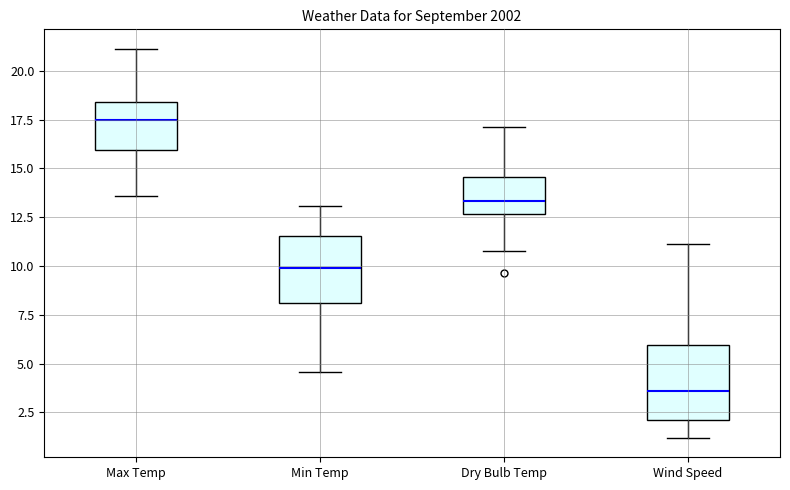

Reading left to right, read every box against the y-axis: the position of its median line, the range the box covers, and the ends of its whiskers. The values are not printed on the chart, so give them approximately, as read against the axis.

Max Temp: median 17.5, box 16.0 to 18.5, whiskers 13.5 to 21.0
Min Temp: median 10.0, box 8.0 to 11.5, whiskers 4.5 to 13.0
Dry Bulb Temp: median 13.5, box 12.5 to 14.5, whiskers 11.0 to 17.0
Wind Speed: median 3.5, box 2.0 to 6.0, whiskers 1.0 to 11.0